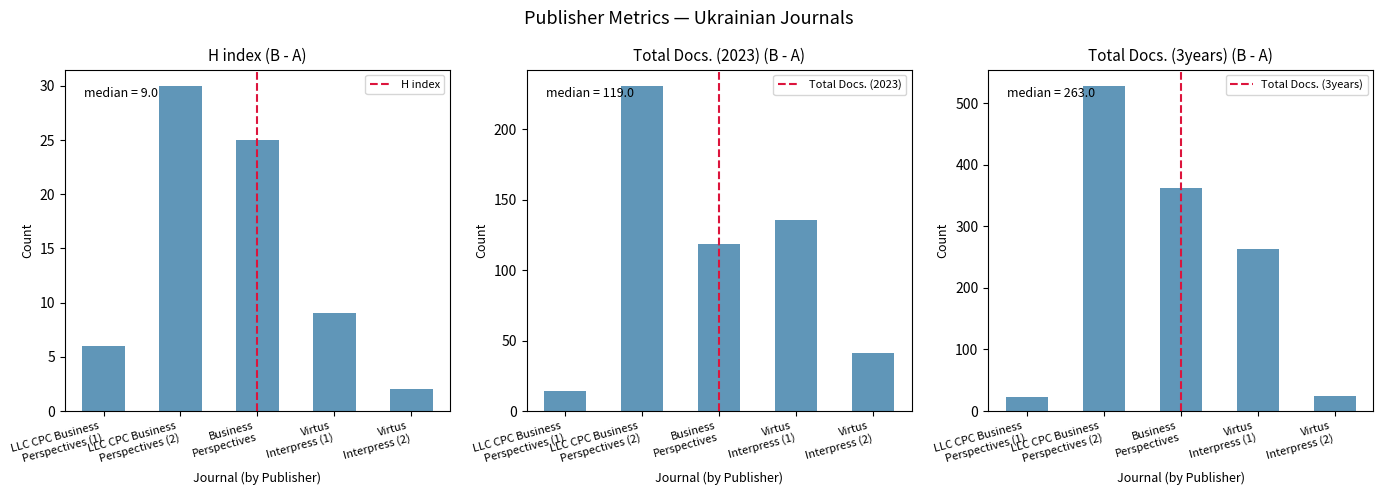

Are the bars horizontal?

No